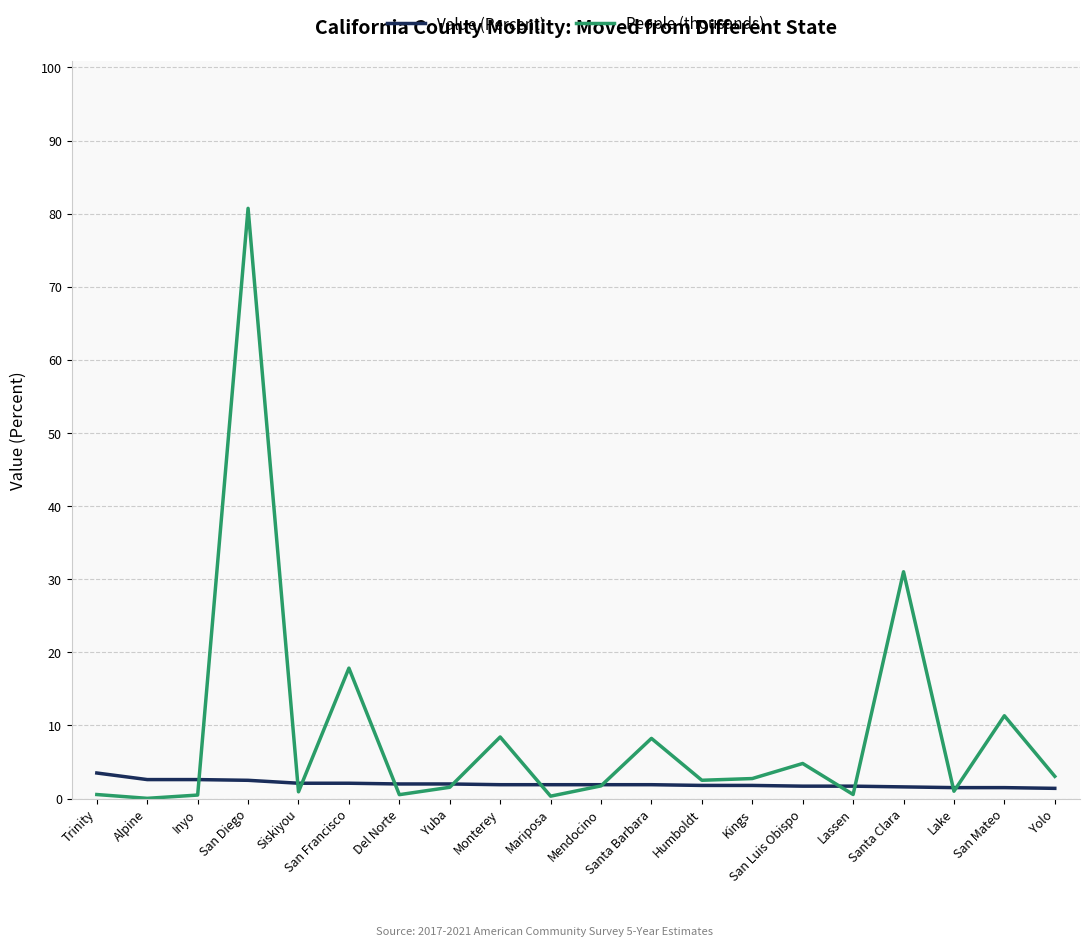

At which label is People (thousands) closest to 40?

Santa Clara